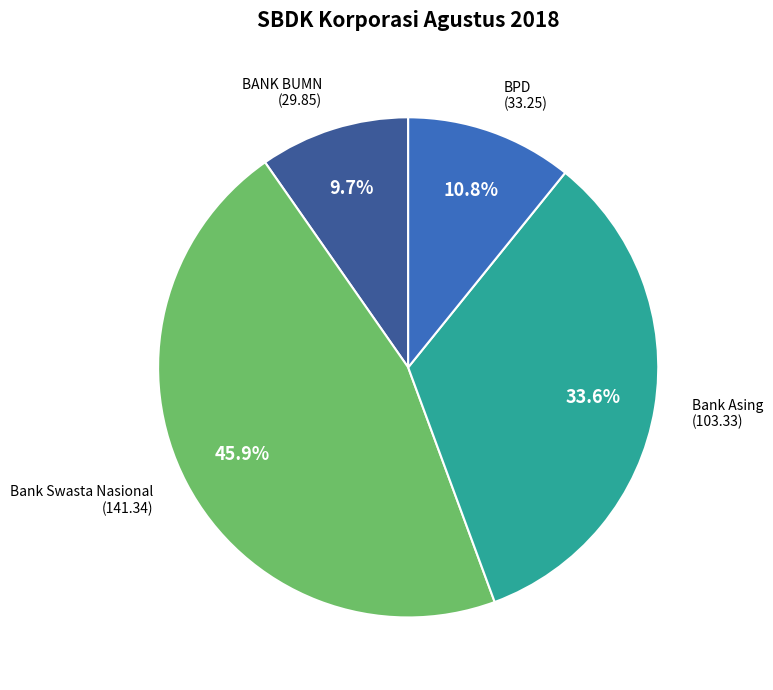

What percentage is NOT represented by BPD?

89.2%